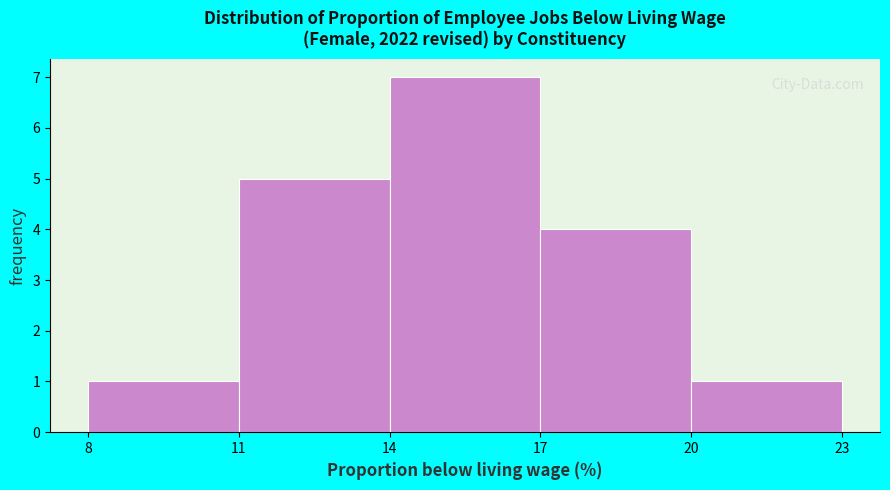

Reading left to right, list every bar in this chart as the range it spans on the x-axis followed by its height. The values are not printed on the chart, so give them approximately, as read against the axis.

8 to 11: 1
11 to 14: 5
14 to 17: 7
17 to 20: 4
20 to 23: 1